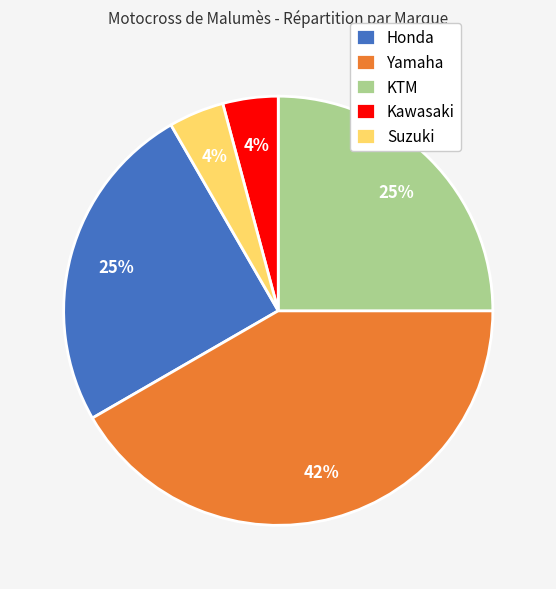

To the nearest percent, what portion does Yamaha represent?

42%